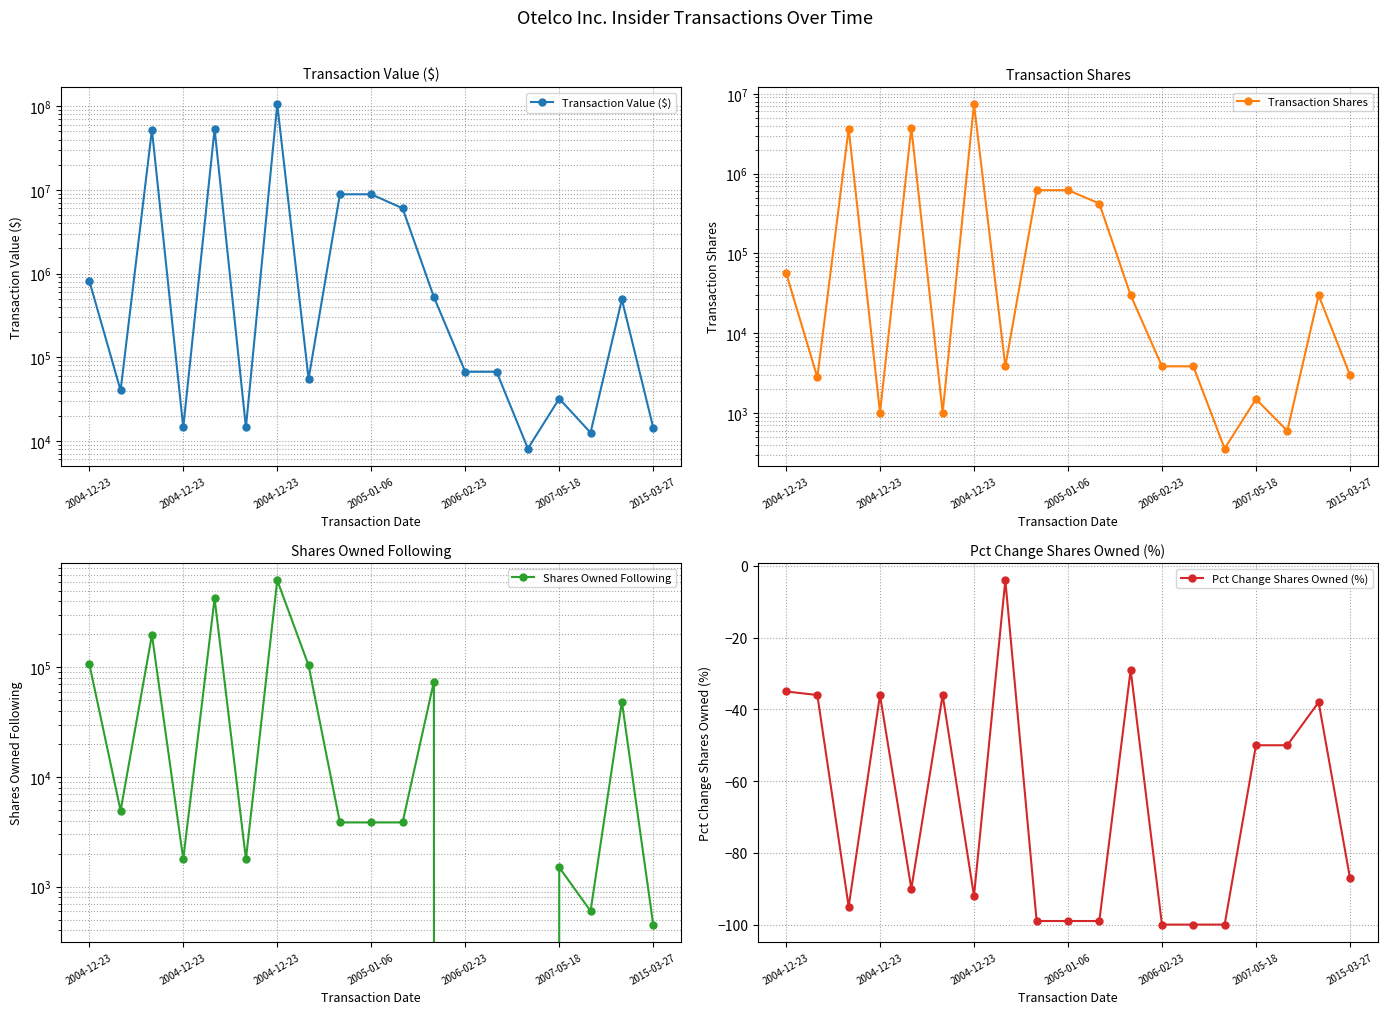

At 2004-12-23, list the series in order from largest to smallest.

Transaction Value ($), Shares Owned Following, Transaction Shares, Pct Change Shares Owned (%)